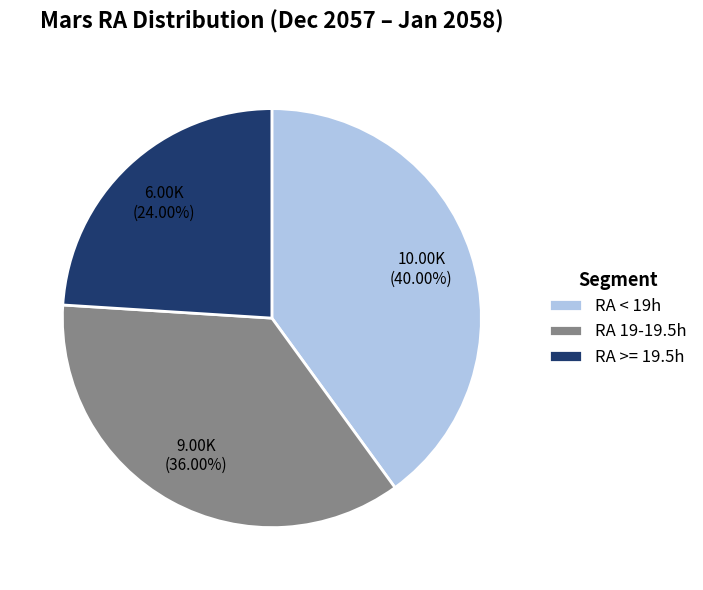

Does RA 19-19.5h account for over 50% of the chart?

No